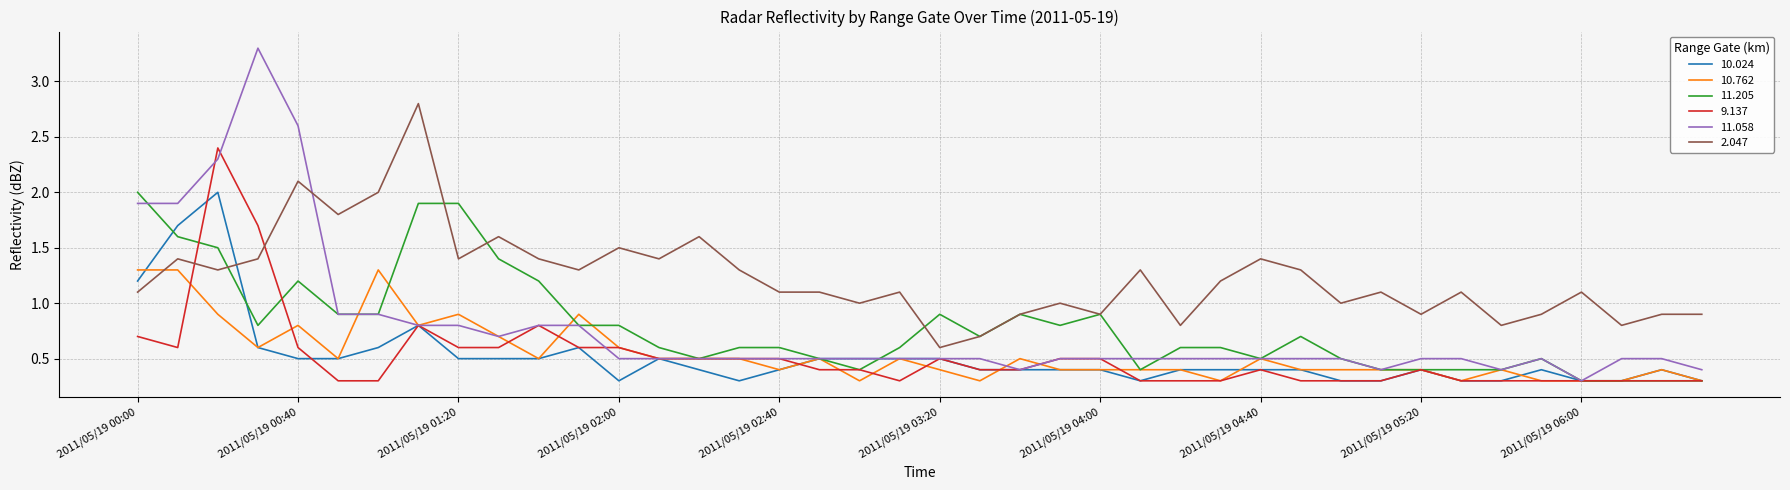

What is the sum of all 10.762 values?

21.8